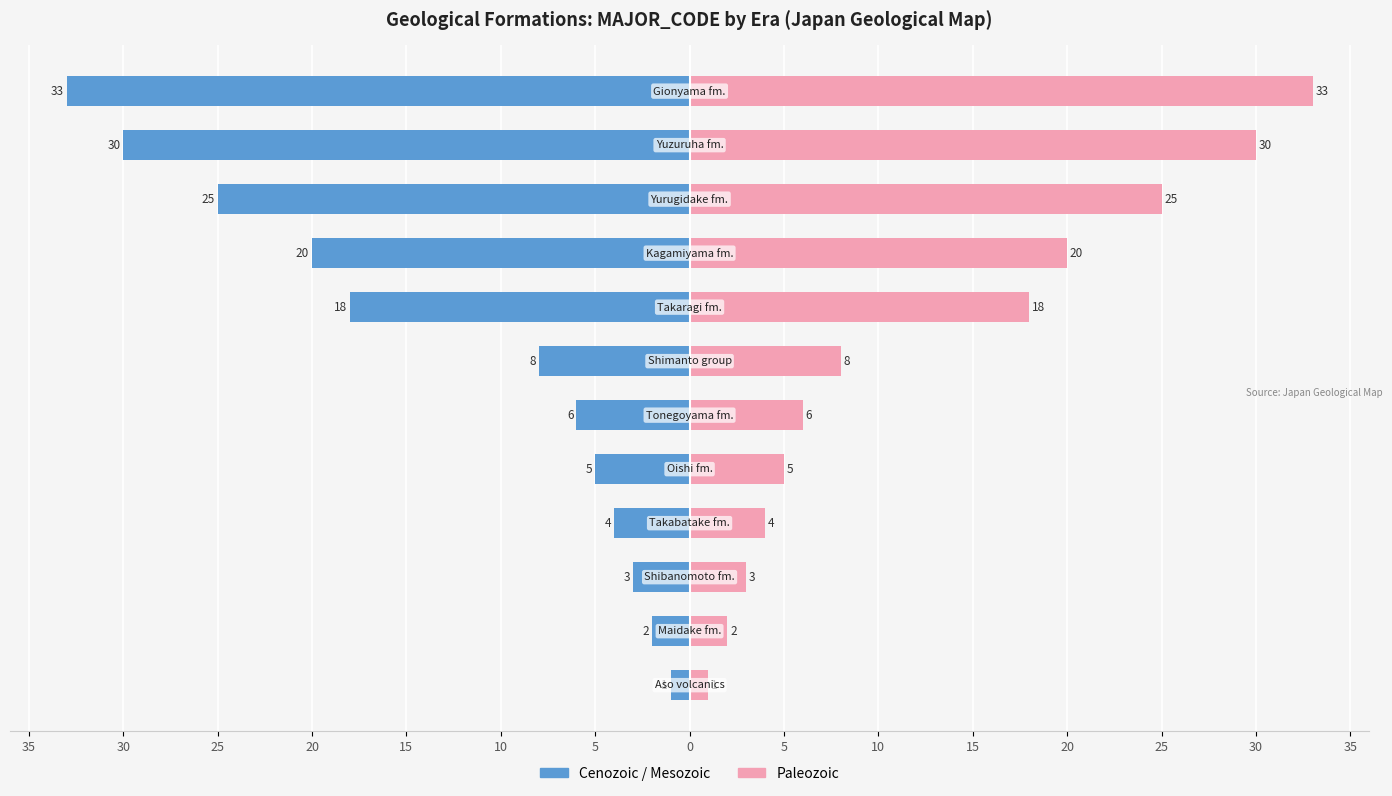

Is it true that Cenozoic / Mesozoic equals -2 at 15?

False